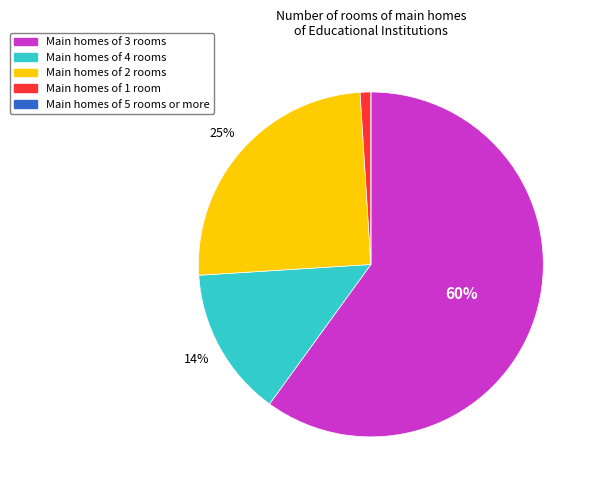

Is there any slice that represents more than half of the pie?

Yes